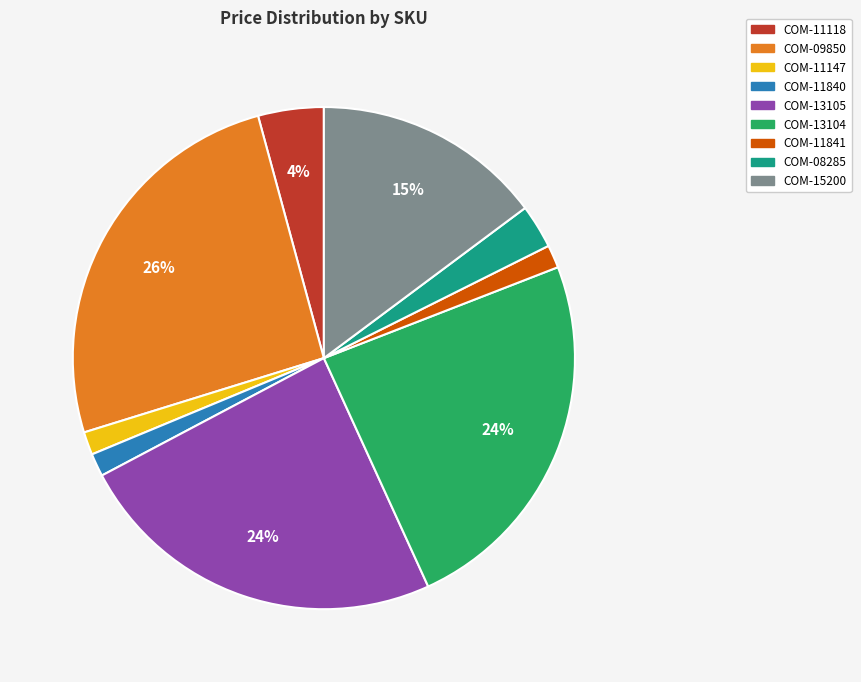

To the nearest percent, what is the average slice percentage?

11%